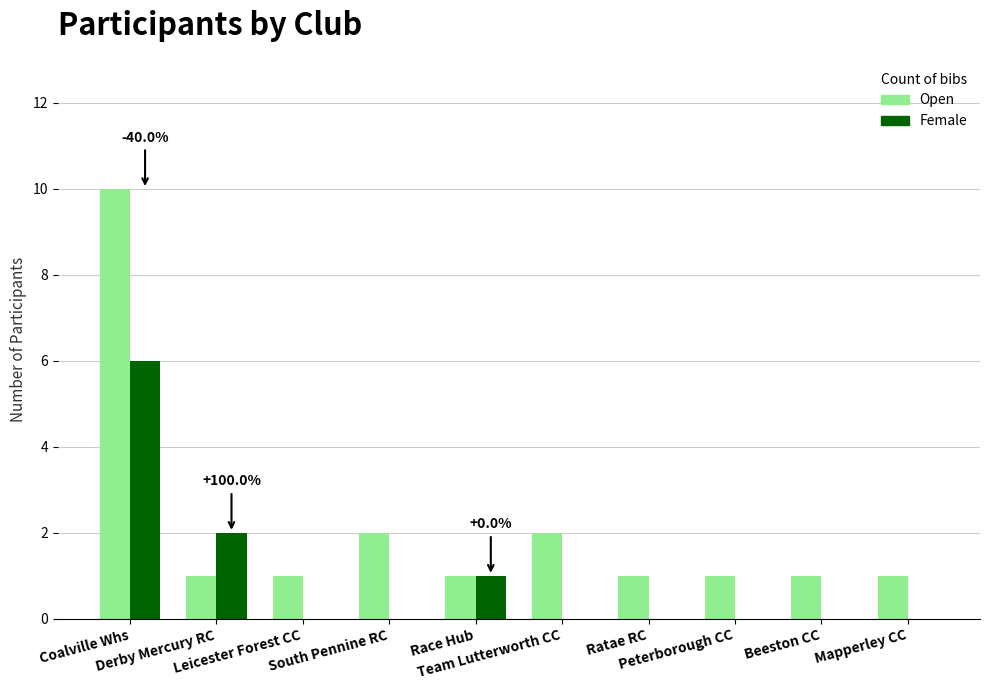

What is the maximum value shown in the chart?

10